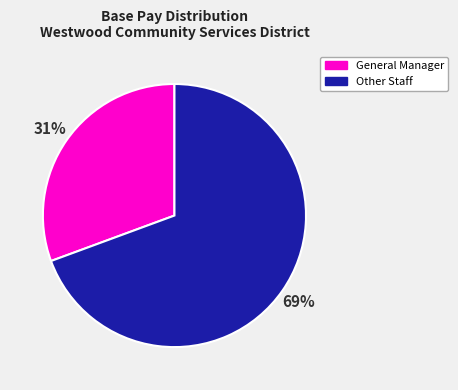

Is there a majority slice in this chart?

Yes